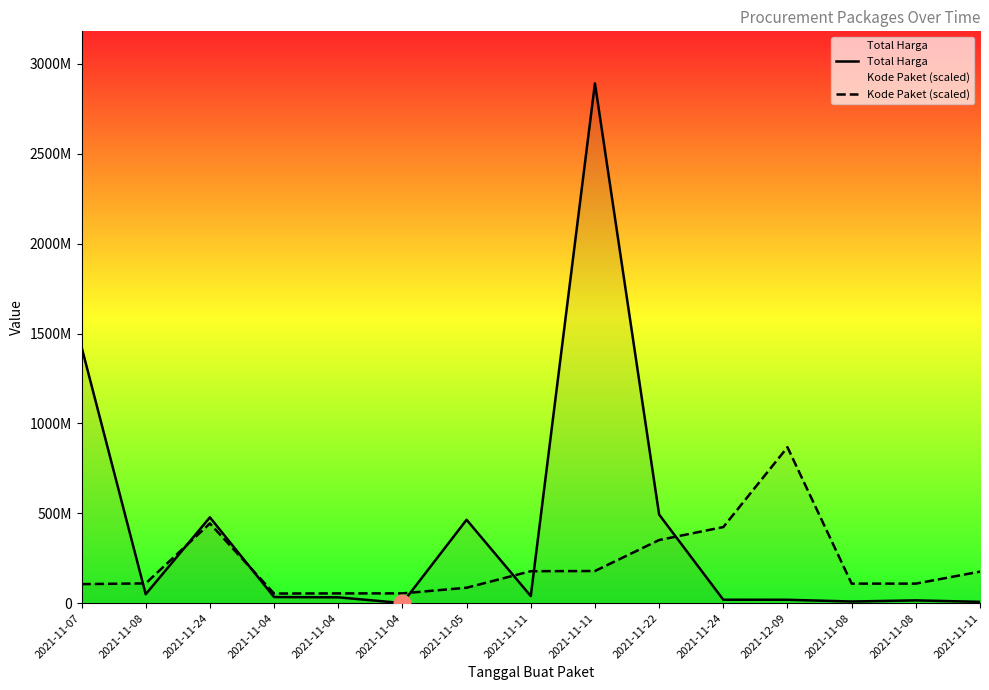

Which series changed the most between 2021-11-04 and 2021-11-08?

Kode Paket (scaled)